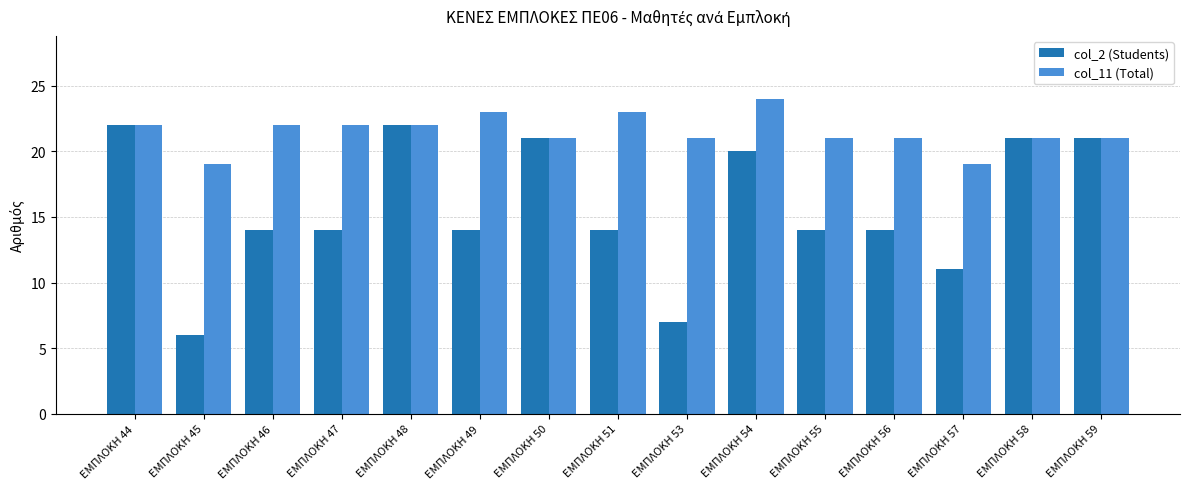

Reading left to right, transcribe all the data shown in this chart.

col_2 (Students): 22	6	14	14	22	14	21	14	7	20	14	14	11	21	21
col_11 (Total): 22	19	22	22	22	23	21	23	21	24	21	21	19	21	21